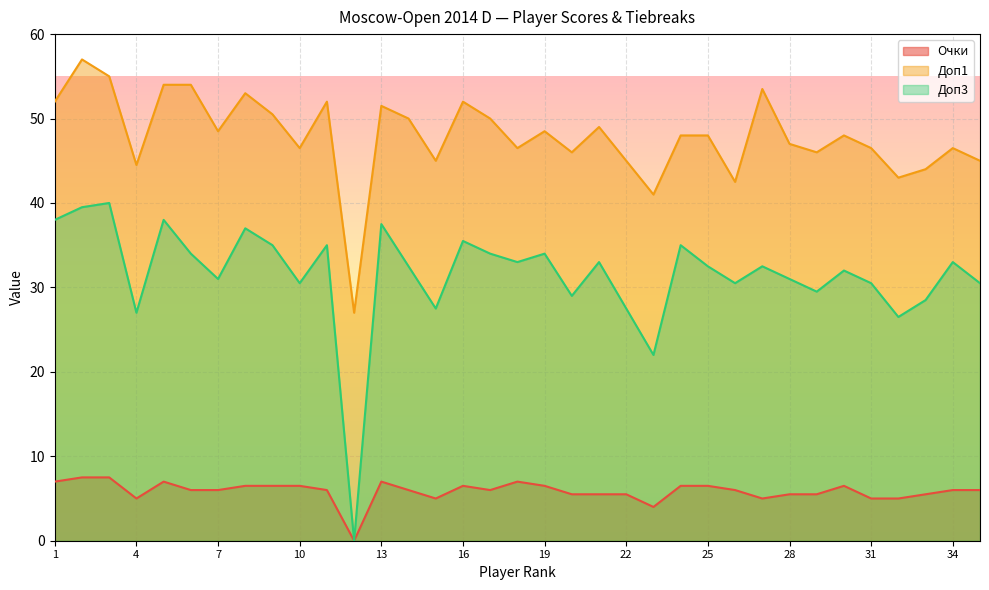

At which label does Доп3 reach its minimum?

12